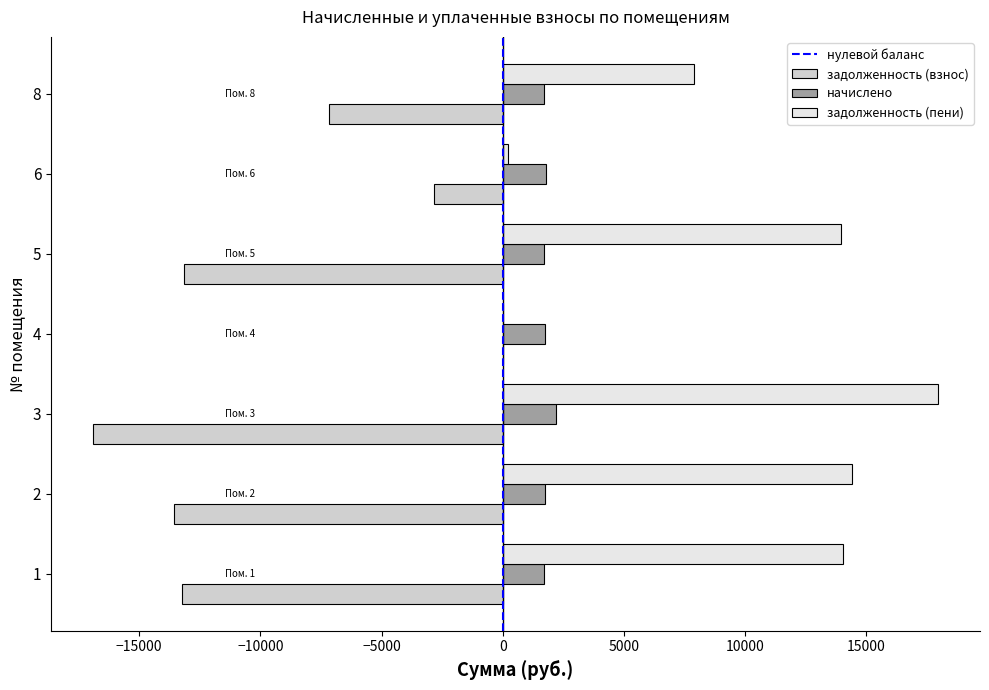

Which series has the largest range (max minus min)?

задолженность (пени)